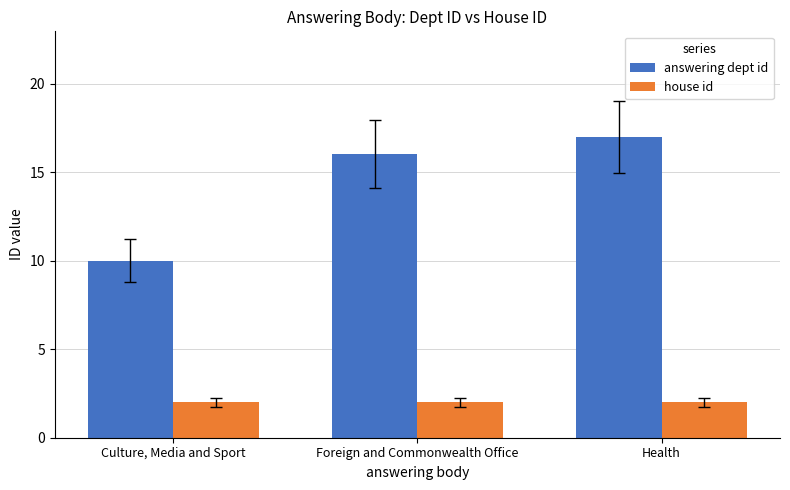

List the series in order of their peak value, lowest first.

house id, answering dept id